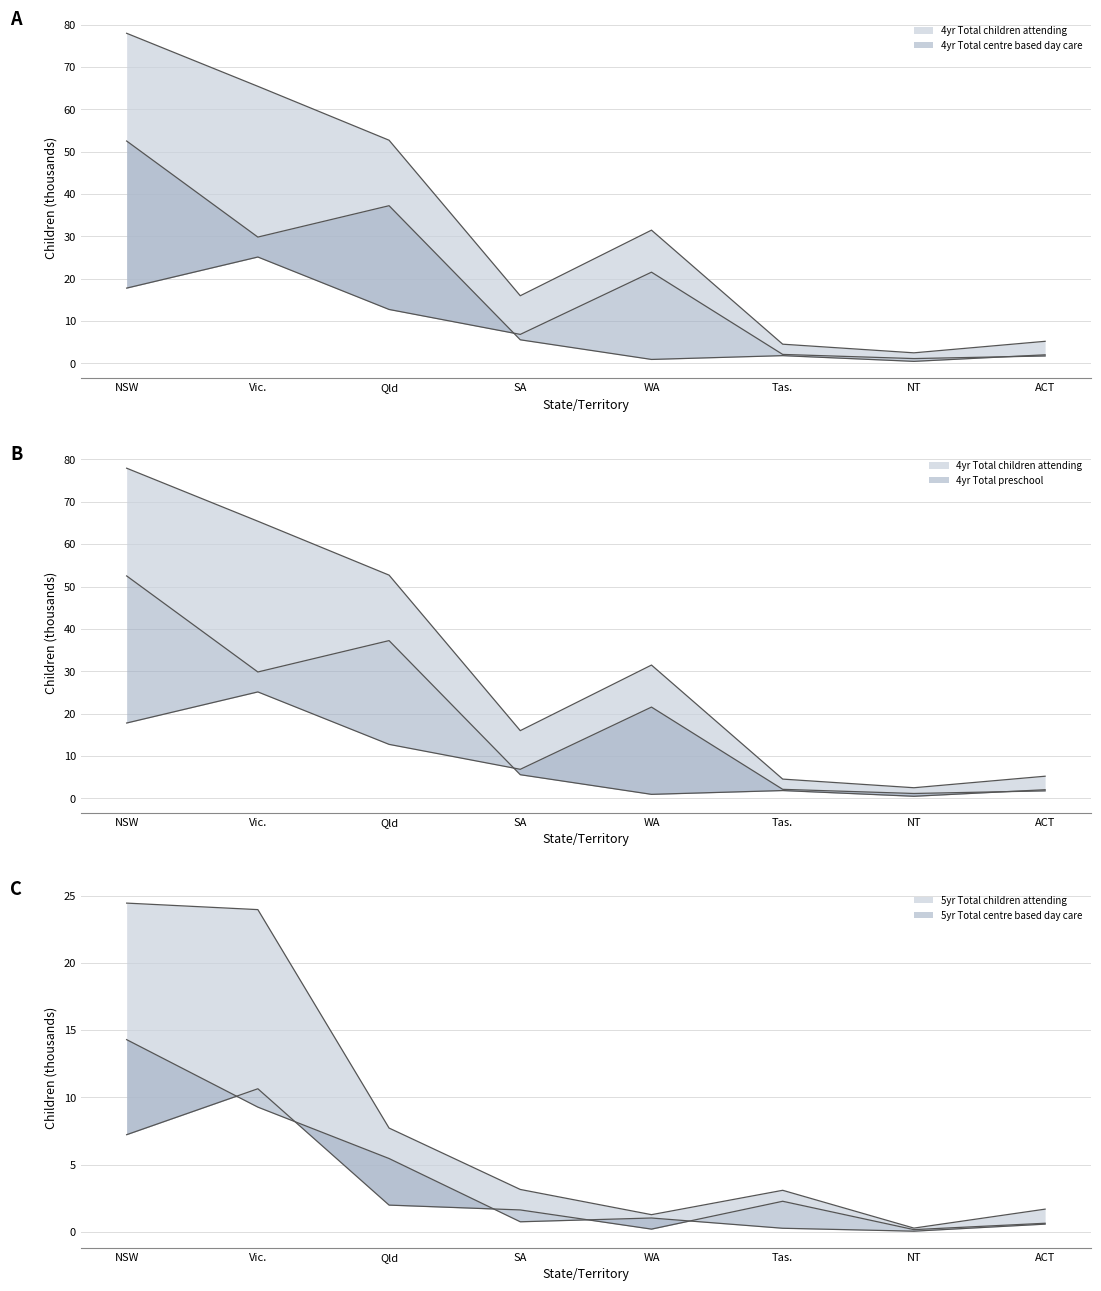

What position from the left is Vic.?

2